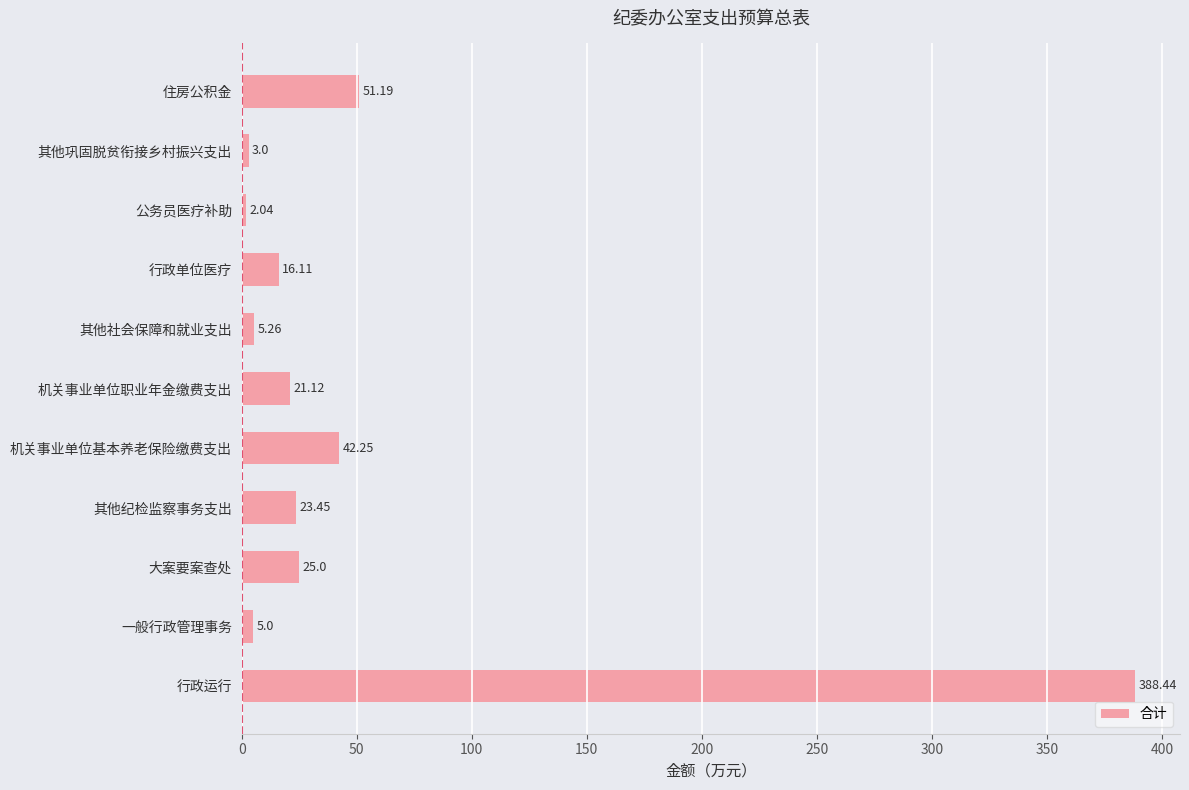

Which category has the lowest value across all series?

公务员医疗补助